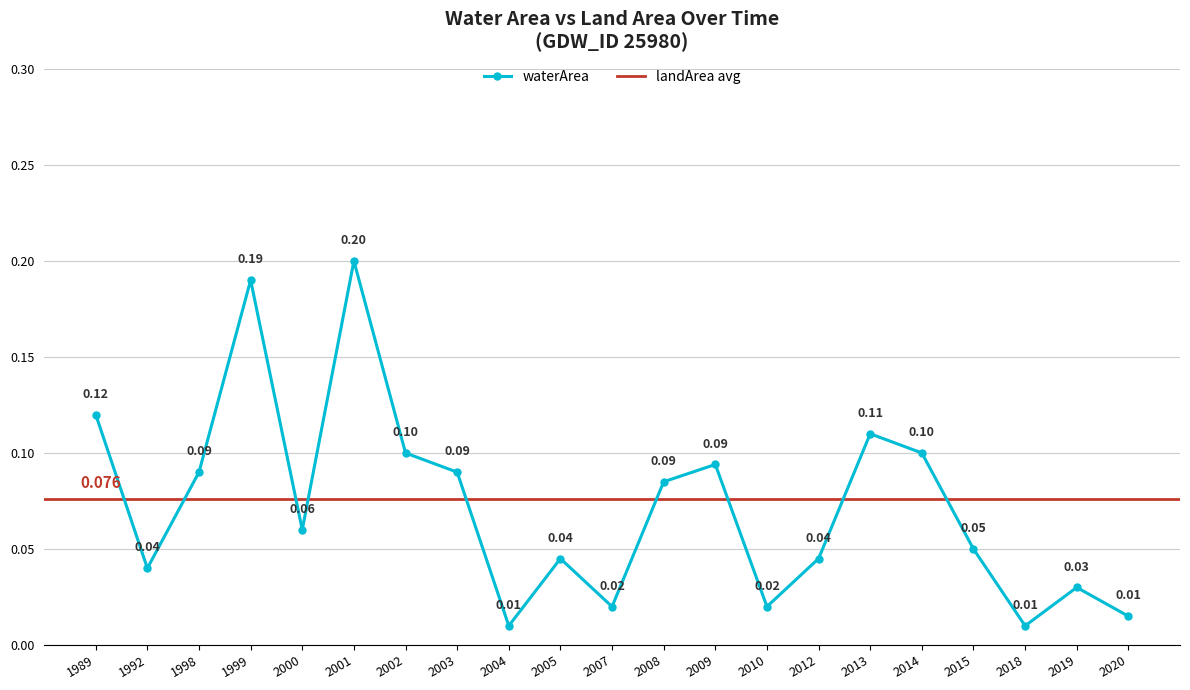

Count the number of categories in the chart.

21